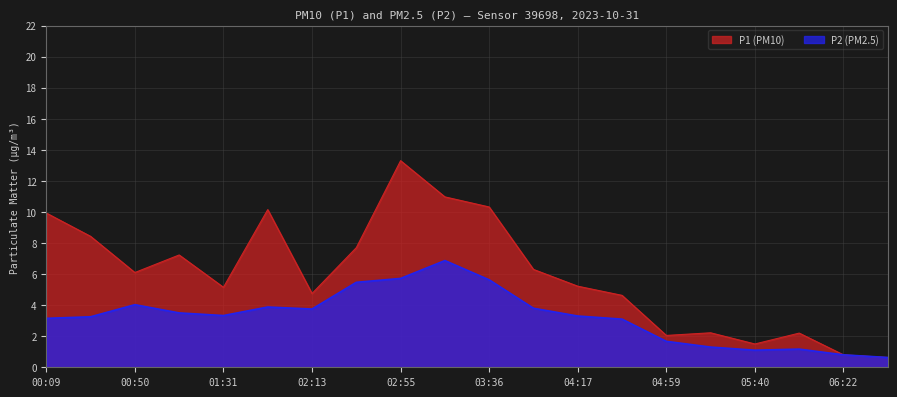

Reading left to right, transcribe all the data shown in this chart.

P1: 9.9	8.4	6.1	7.2	5.2	10.2	4.8	7.7	13.3	11.0	10.3	6.3	5.2	4.6	2.0	2.2	1.5	2.2	0.8	0.6
P2: 3.1	3.2	4.0	3.5	3.3	3.9	3.8	5.5	5.7	6.9	5.6	3.8	3.3	3.1	1.7	1.3	1.1	1.2	0.8	0.6